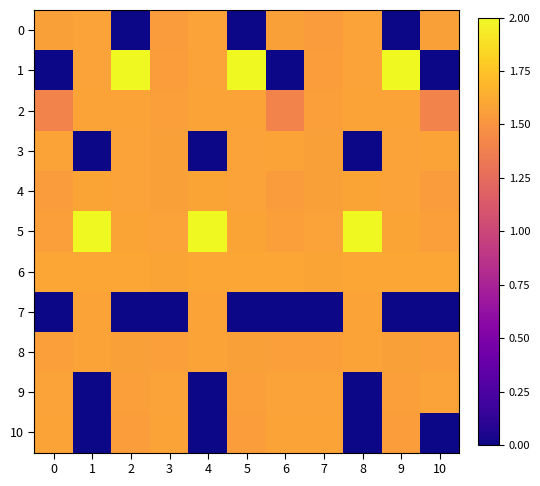

List the series in order of their peak value, highest first.

5, 1, 6, 4, 2, 8, 10, 7, 3, 0, 9